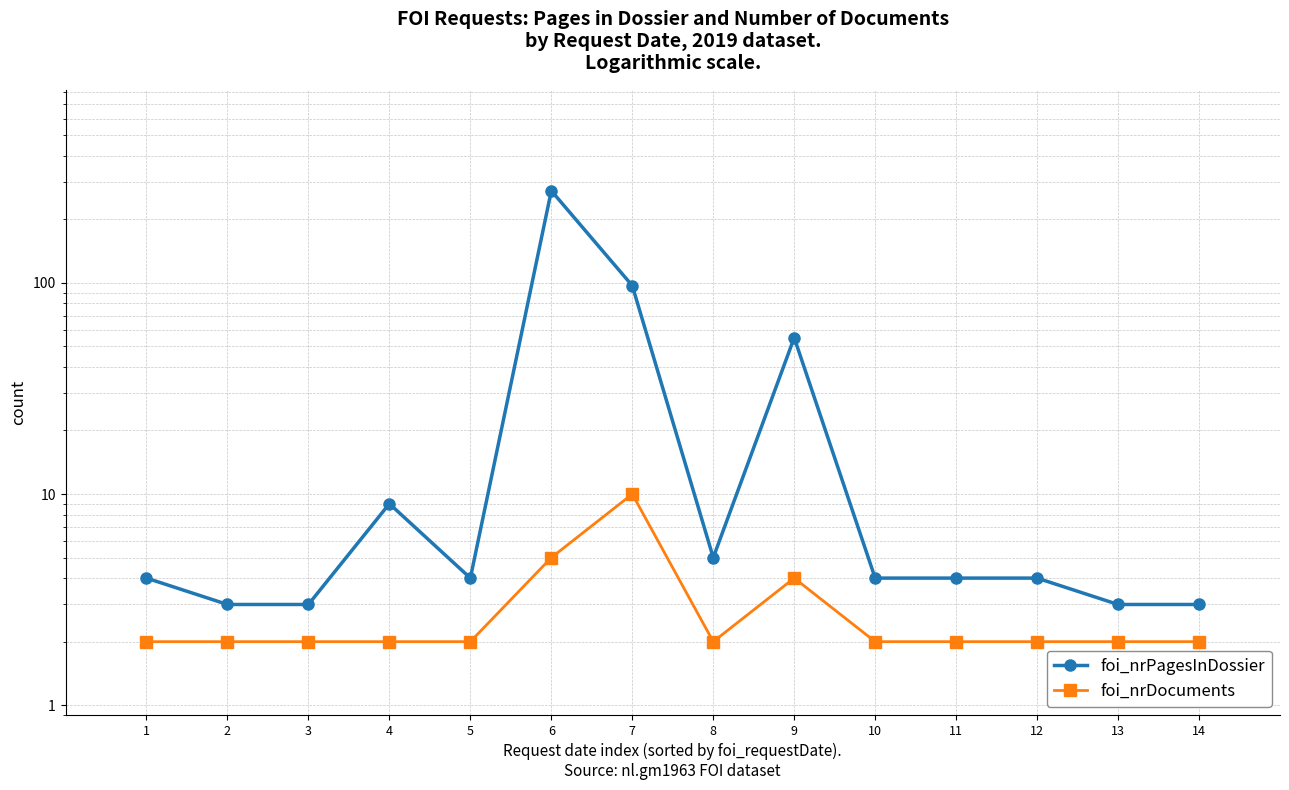

Between 1 and 10, which series saw the biggest shift?

foi_nrPagesInDossier